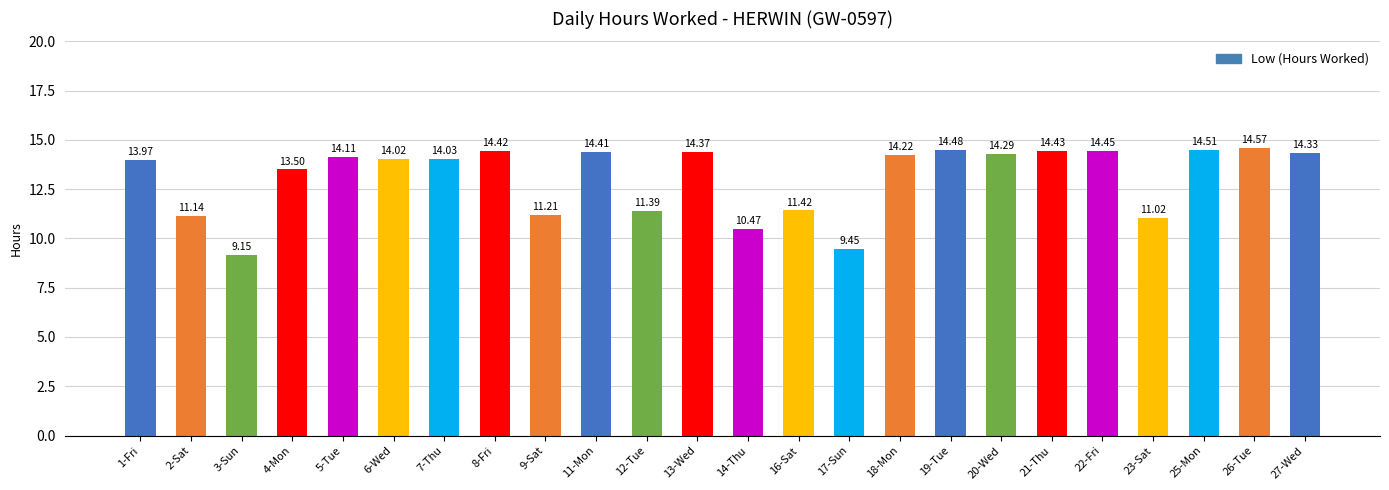

At which category does the chart reach its peak across all series?

26-Tue